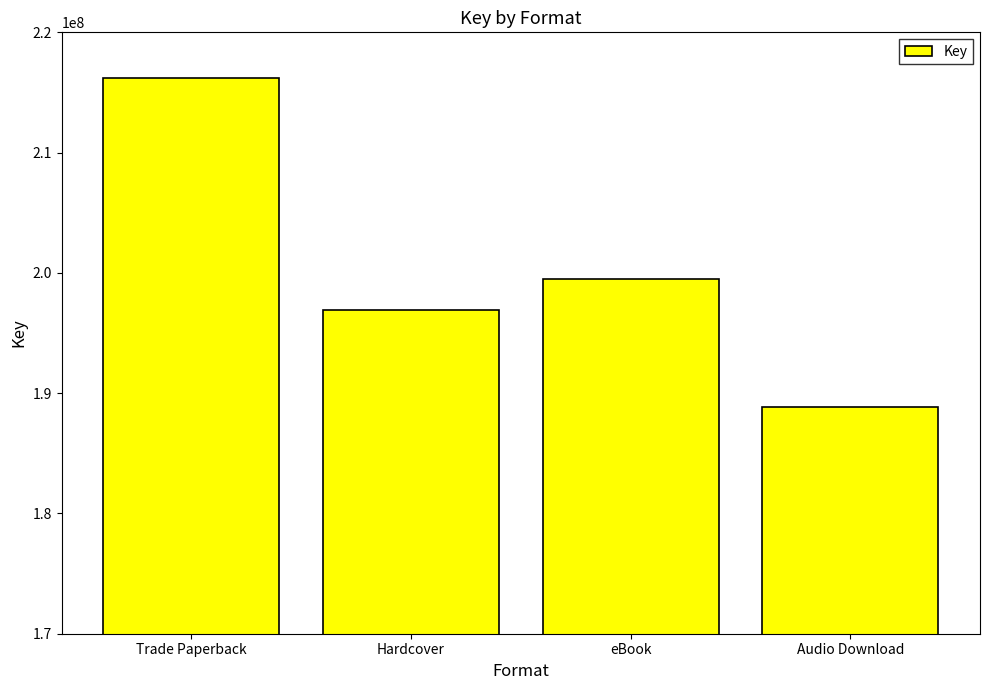

What is the label of the 2nd bar from the left?

Hardcover